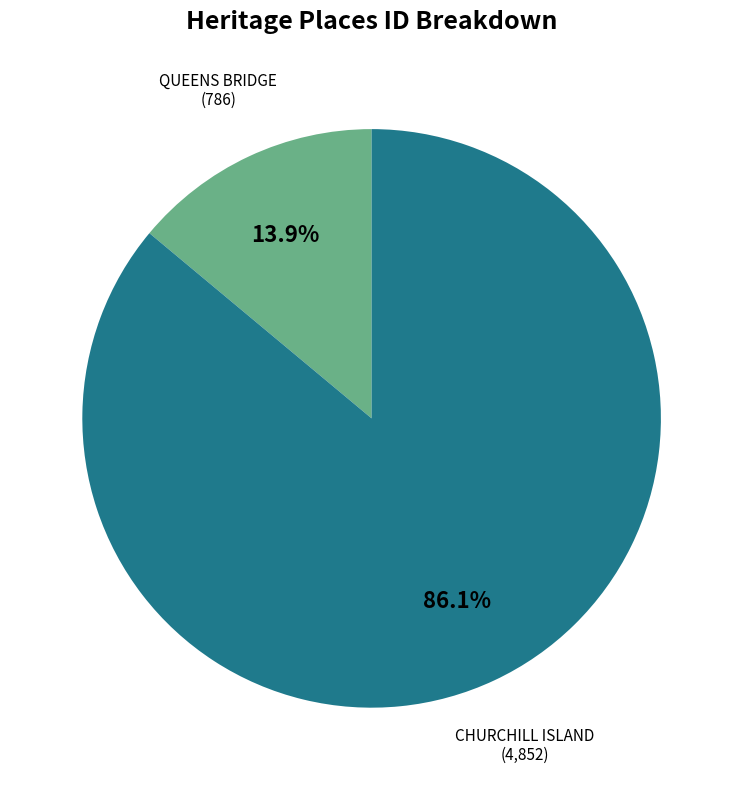

Is there a majority slice in this chart?

Yes